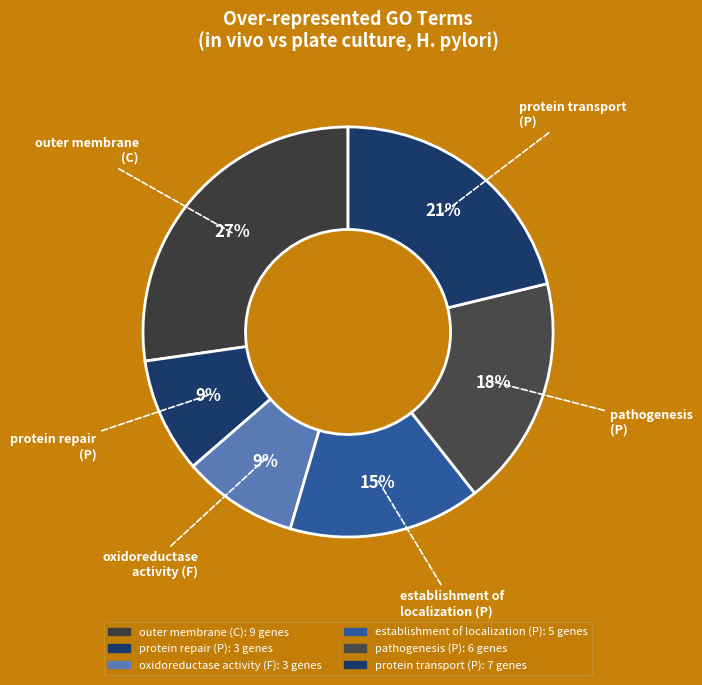

How many slices are in this pie chart?

6